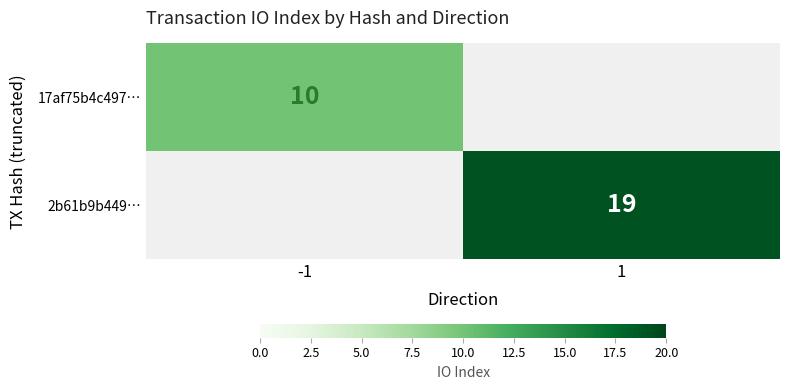

The 2b61b9b449… series shows 11.2 at 1. True or false?

False